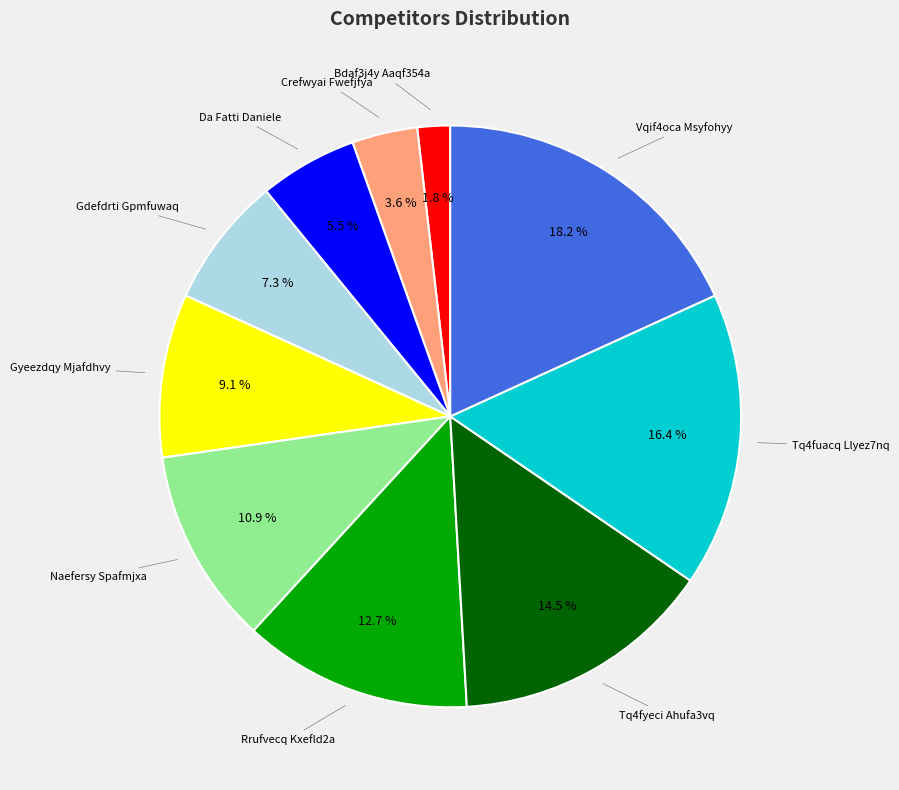

Combined, do Rrufvecq Kxefld2a and Naefersy Spafmjxa account for over 50%?

No